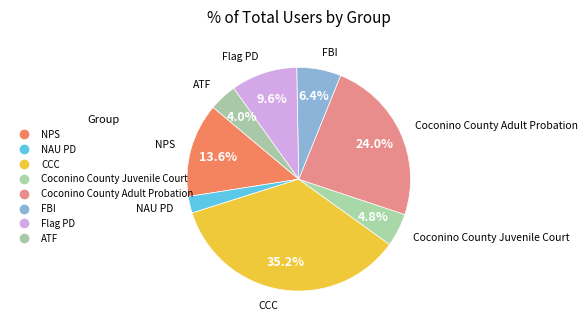

Is there any slice that represents more than half of the pie?

No